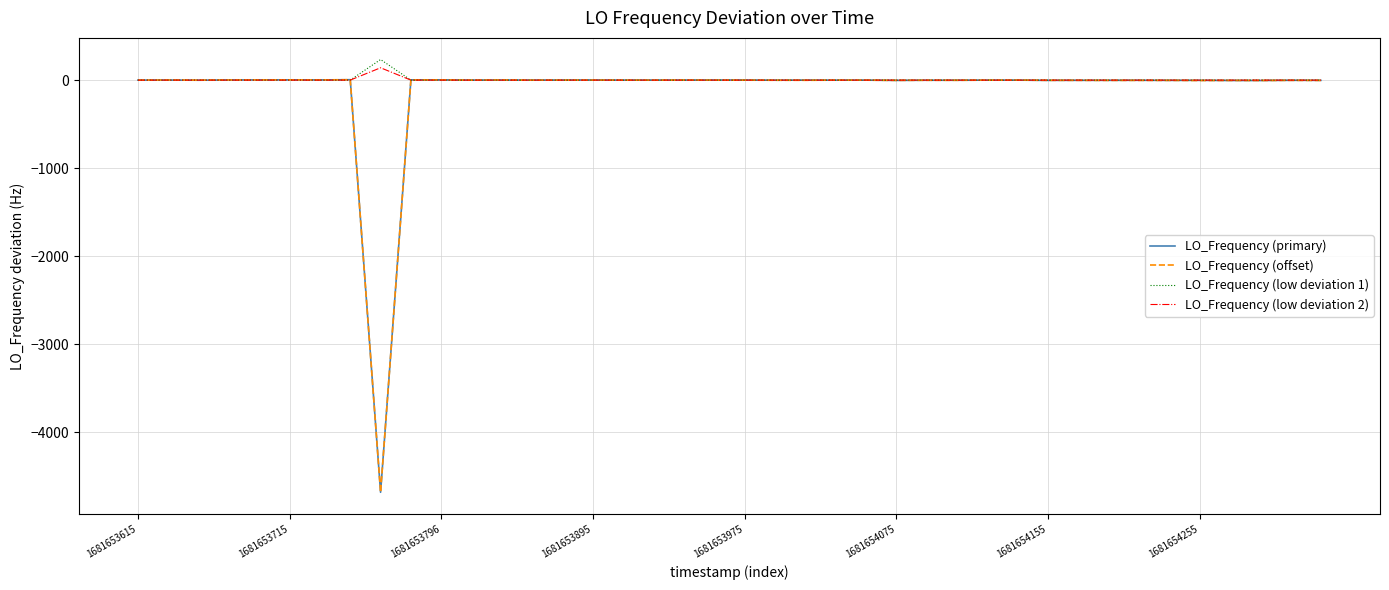

Which category has the highest value across all series?

8